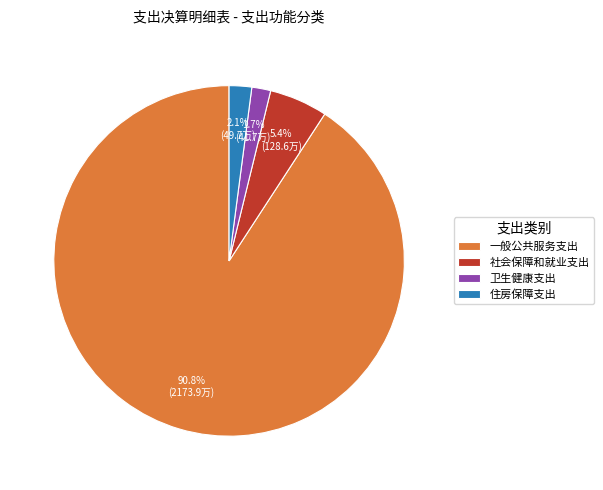

Which has a higher value, 社会保障和就业支出 or 一般公共服务支出?

一般公共服务支出